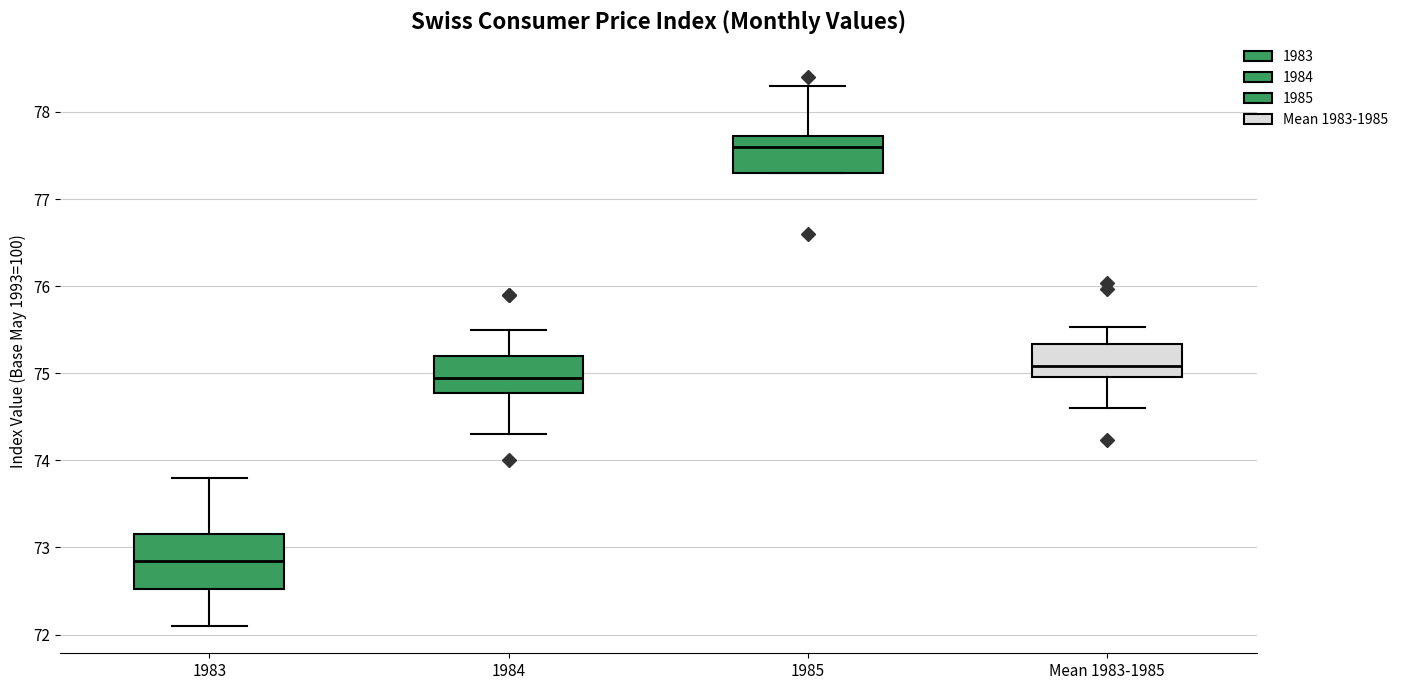

Comparing the boxes themselves (not the whiskers), which one is the tallest?

1983